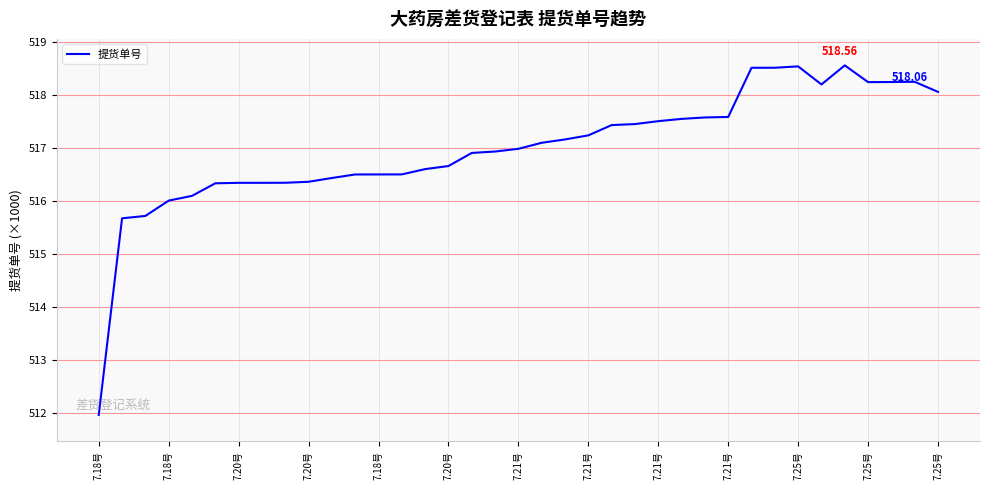

Is this an area chart (filled region under the line)?

No